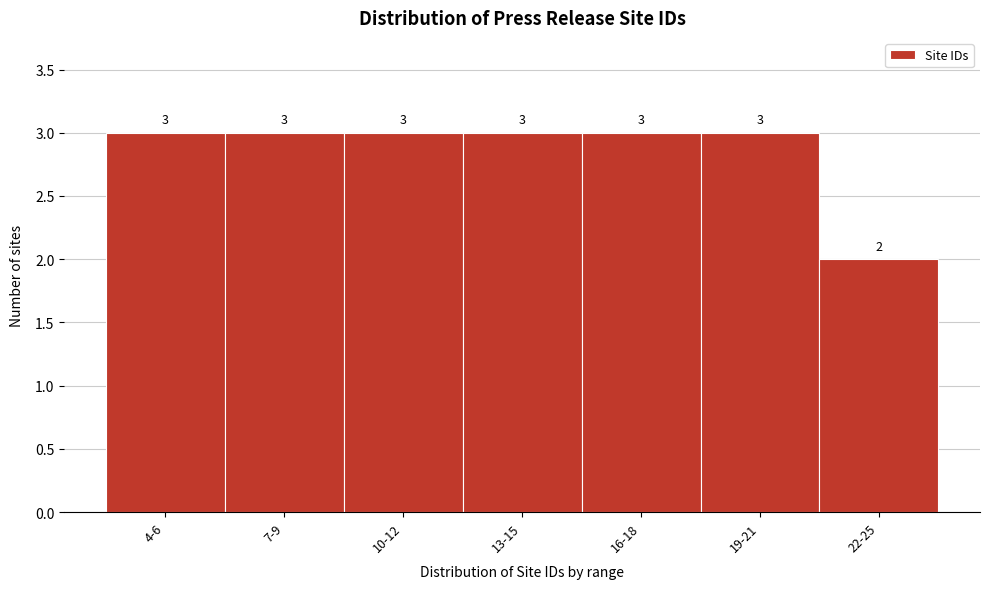

Reading left to right, what are all the values shown in this chart?

4-6=3	7-9=3	10-12=3	13-15=3	16-18=3	19-21=3	22-25=2